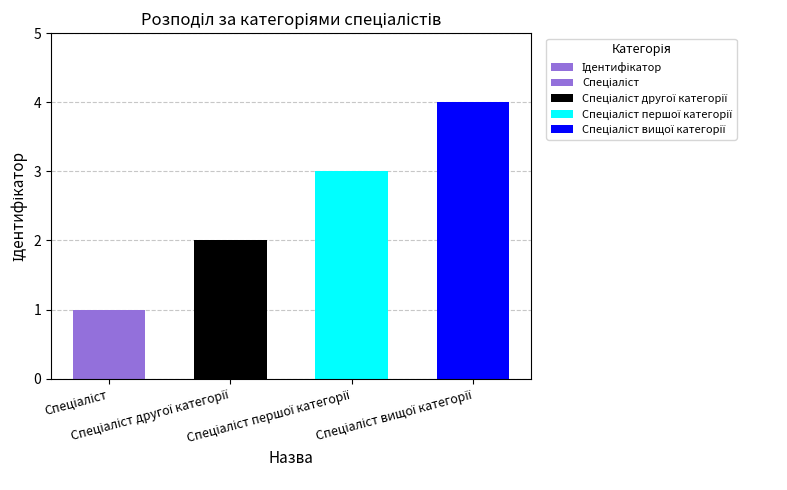

What is the greatest value displayed?

4